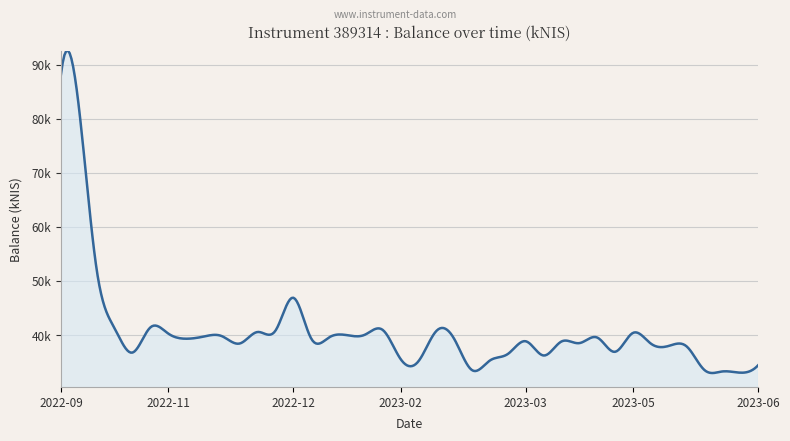

Reading right to left, extract all data points from this chart.

34414.8	33026.1	33252.7	33498.9	37882.8	37980.0	38399.7	40394.6	36892.2	39526.6	38497.9	38806.0	36204.6	38842.4	36492.7	35291.9	33482.5	39262.2	40753.2	35152.2	35546.1	40937.2	40050.6	39971.1	39557.9	39339.6	46899.1	40807.2	40557.2	38425.7	39790.6	39721.2	39312.5	40275.3	41398.6	36744.1	41272.1	52088.5	82297.4	88209.7